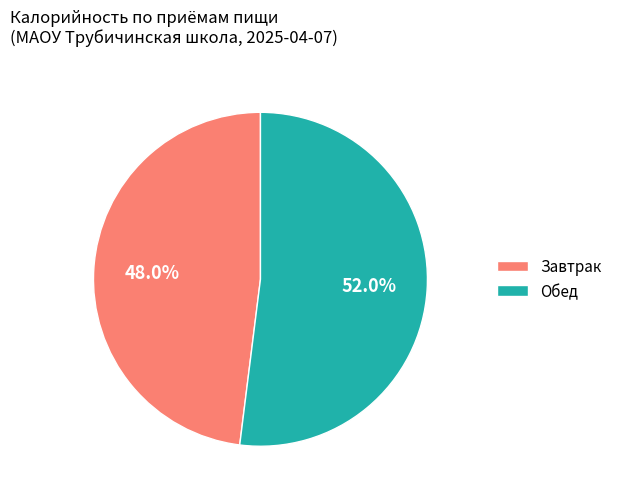

To the nearest percent, what is the difference between the largest and smallest slice percentages?

4%